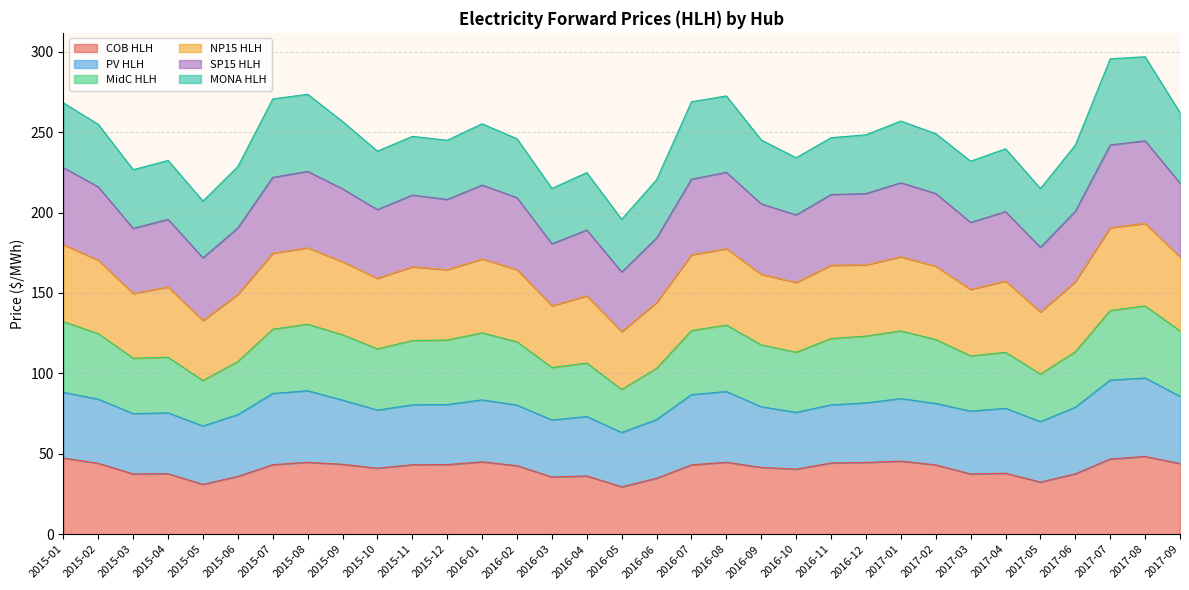

What is the lowest value of the COB HLH series?

29.5